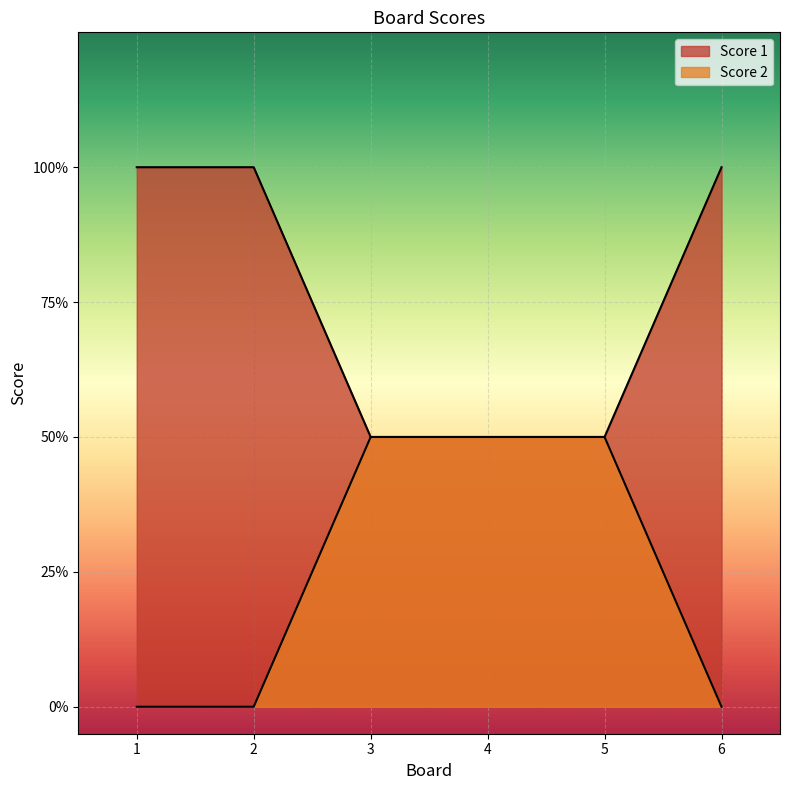

How many positive values does the Score 2 series have?

3